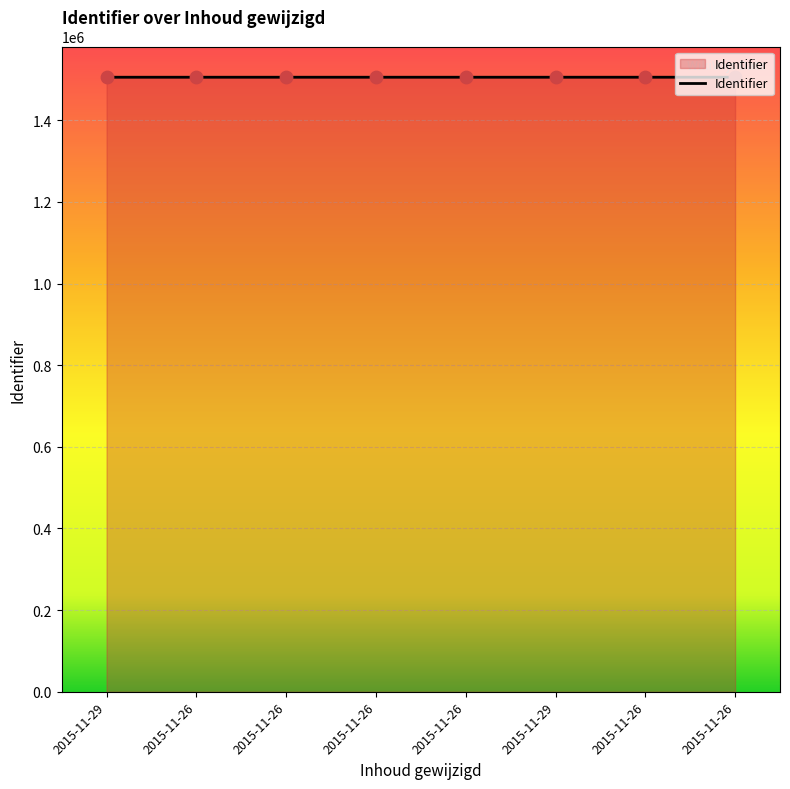

How many lines are shown in the chart?

1